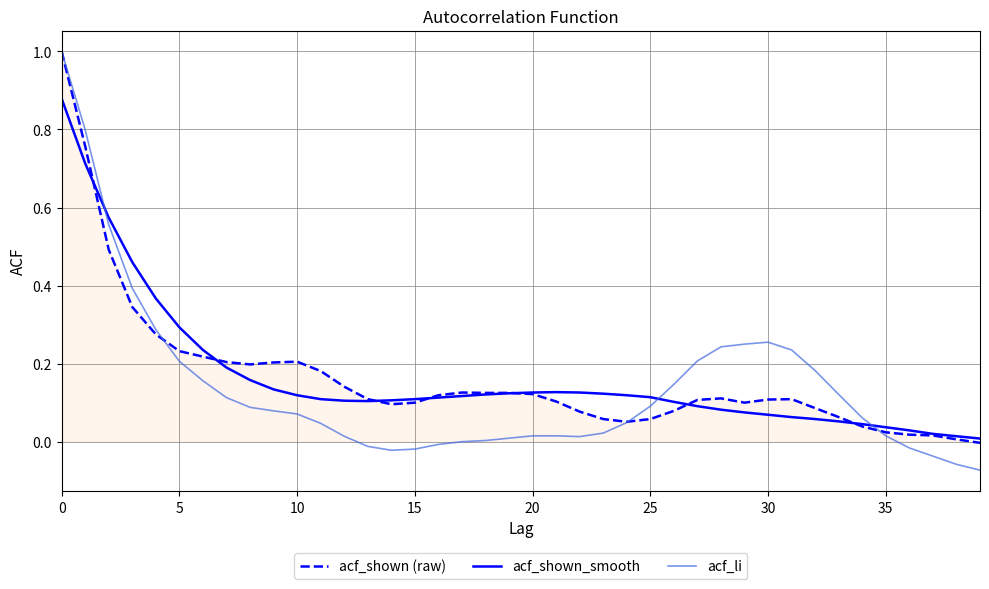

How many intersections are there between acf_shown_smooth and acf_li?

3